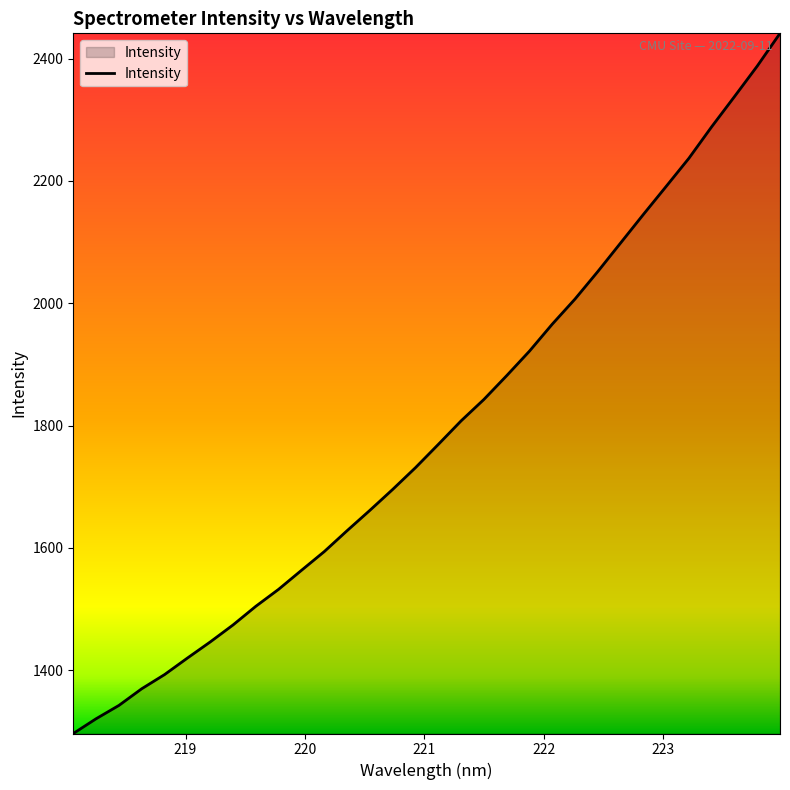

Reading left to right, what are all the values shown in this chart?

1296.4	1320.6	1342.4	1369.6	1392.8	1419.8	1446.1	1473.9	1504.5	1532.3	1563.2	1593.9	1628.0	1661.3	1695.5	1731.1	1769.1	1807.6	1842.6	1881.5	1921.6	1965.7	2006.8	2051.8	2098.5	2145.1	2190.9	2237.0	2288.6	2337.8	2387.7	2441.3